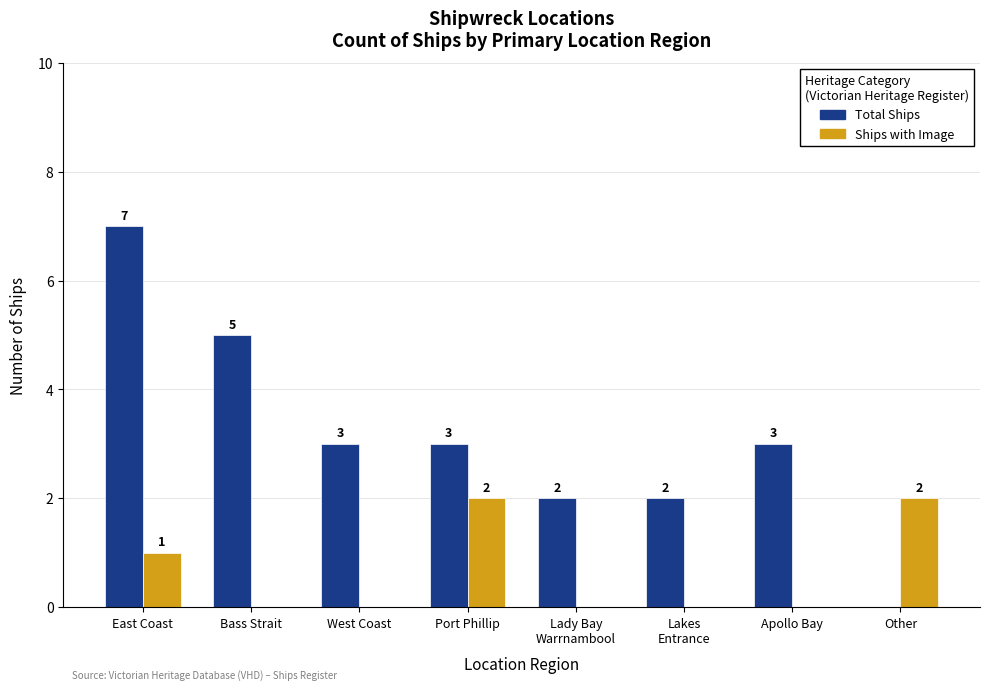

Where is Ships with Image nearest to the value 1?

East Coast